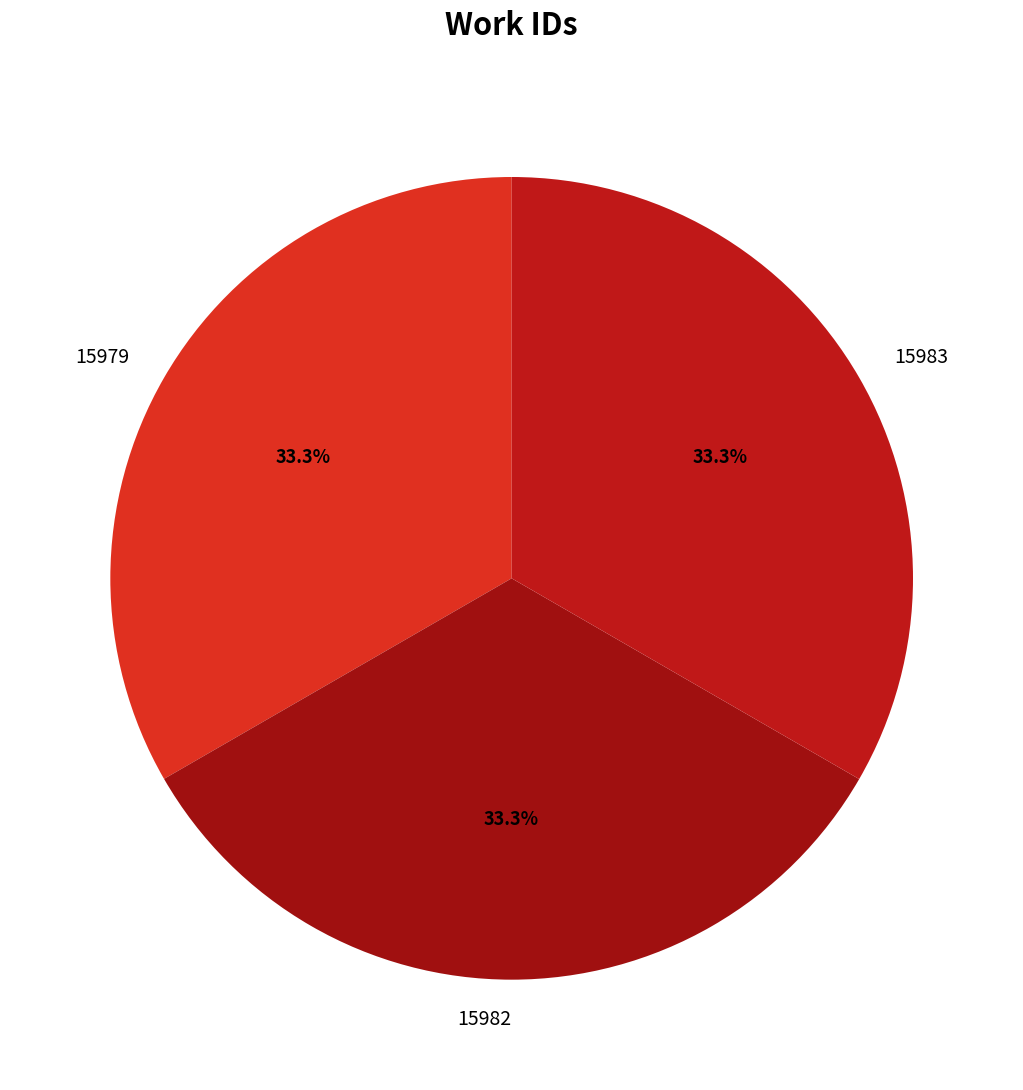

Is it true that 15979 is 26% of the pie?

False